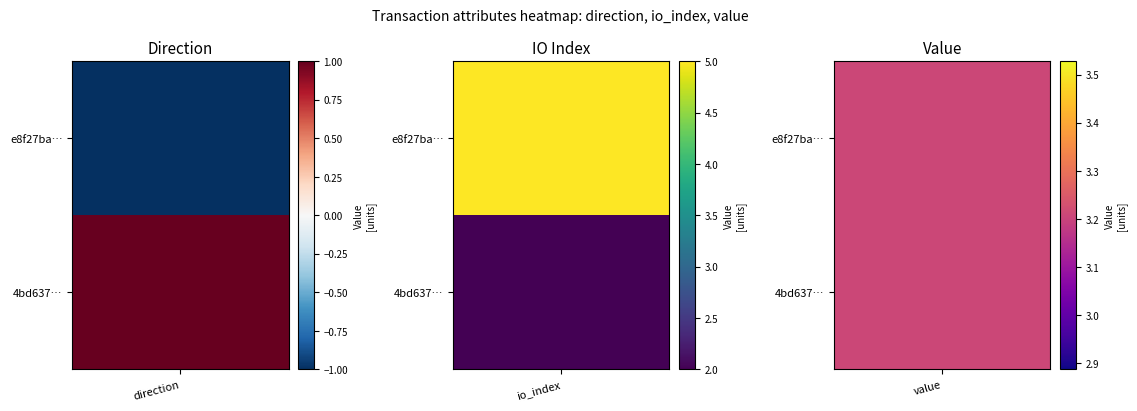

At which category is the sum across all series the highest?

io_index